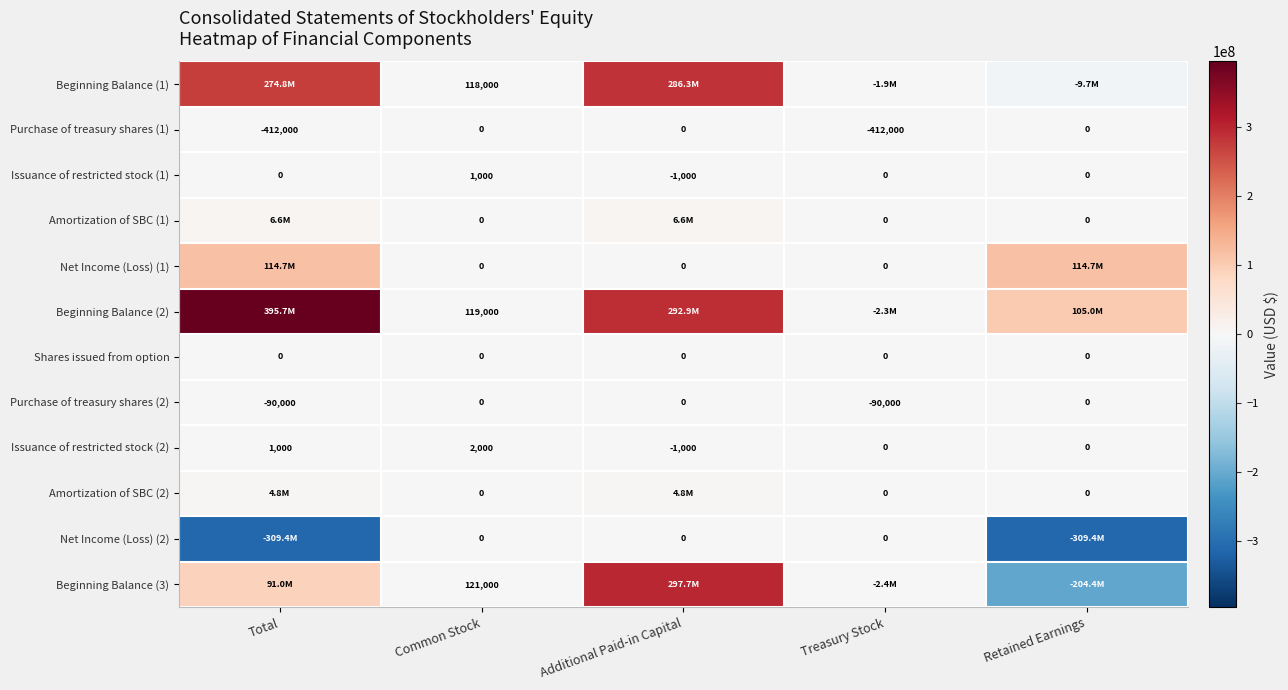

Is it true that Issuance of restricted stock (2) equals 0 at Treasury Stock?

True